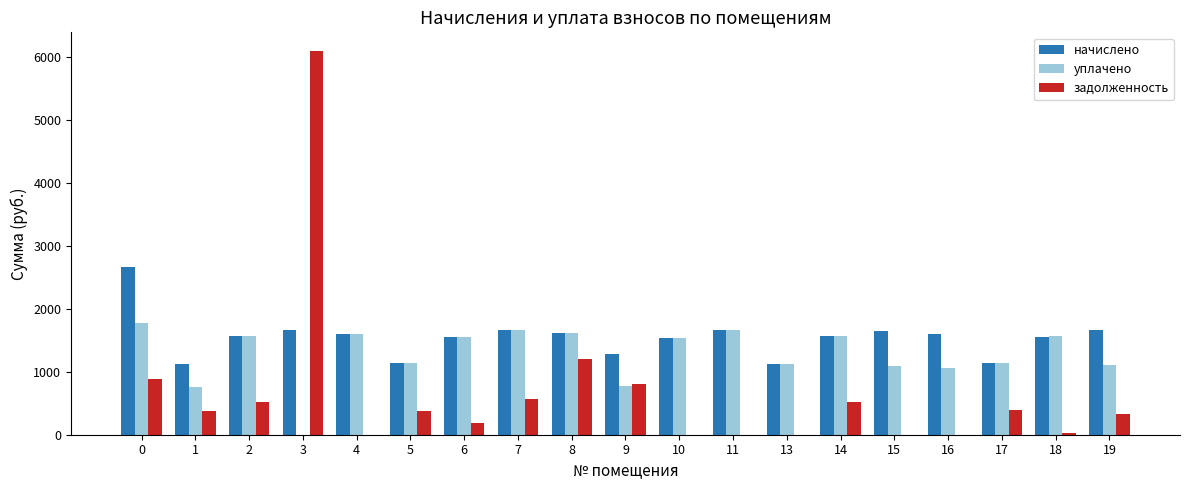

What are all the series names shown in the legend?

начислено, уплачено, задолженность